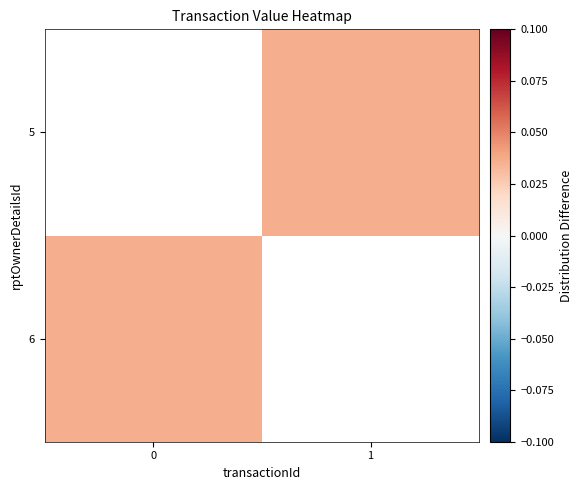

Is it true that 6 equals 0.0 at 0?

False